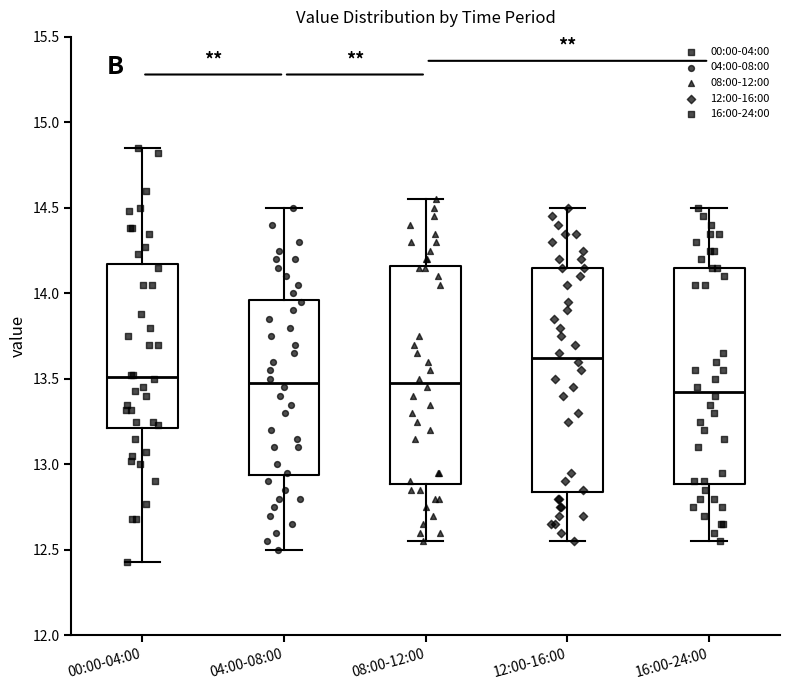

Which box has the highest median line?

12:00-16:00